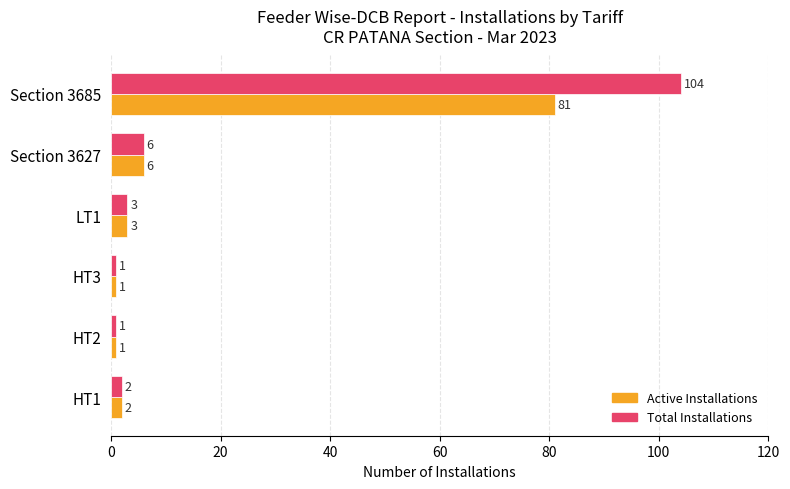

Which series has the largest range (max minus min)?

Total Installations